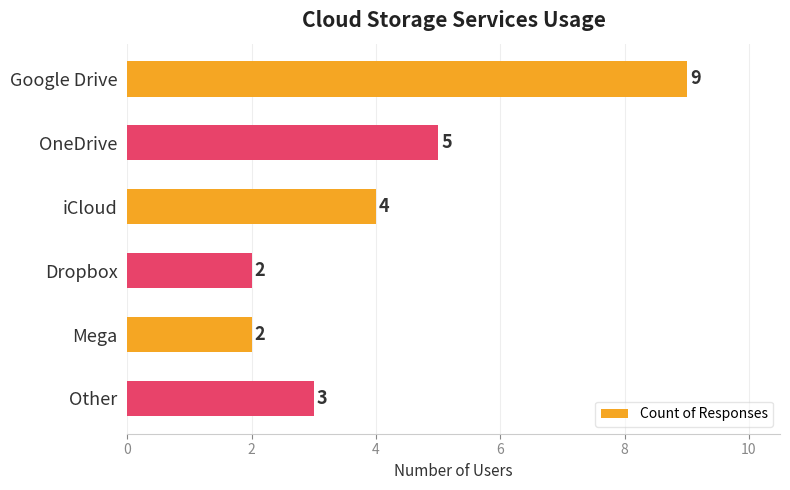

What is the difference between the maximum and minimum values?

7